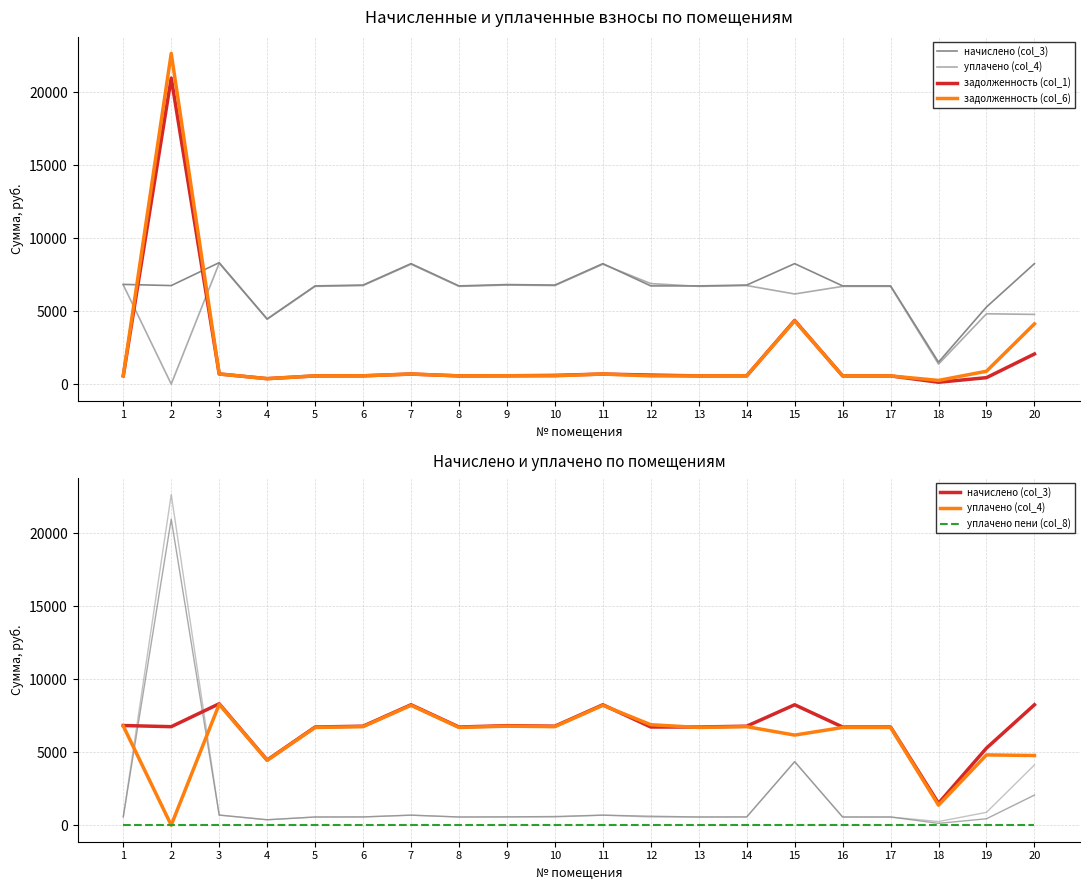

What are all the series names shown in the legend?

начислено (col_3), уплачено (col_4), задолженность (col_1), задолженность (col_6), уплачено пени (col_8)